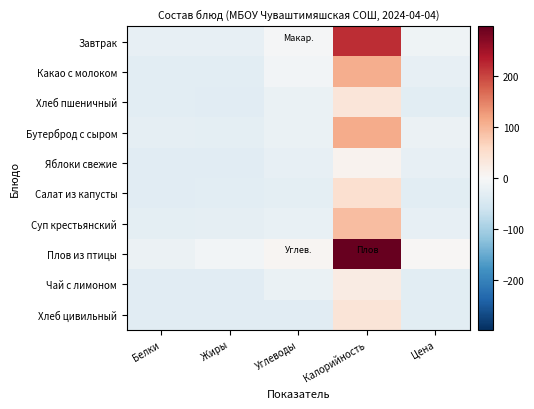

How many series are shown in this chart?

10